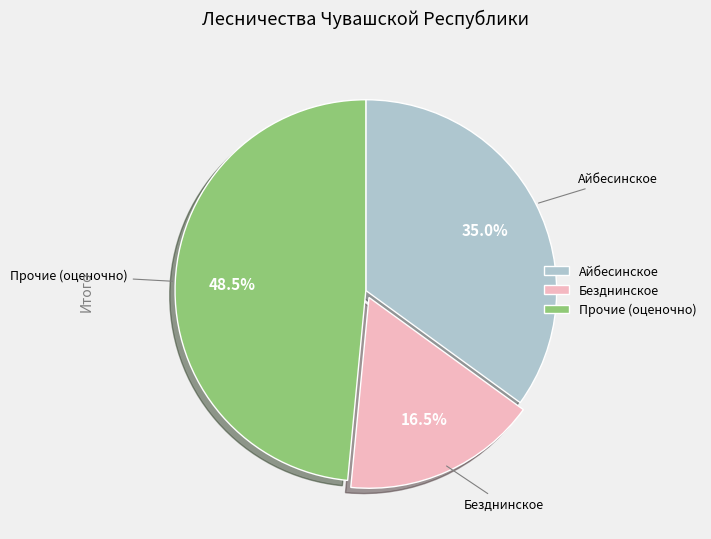

Rank the categories by value from highest to lowest.

Прочие (оценочно), Айбесинское, Безднинское